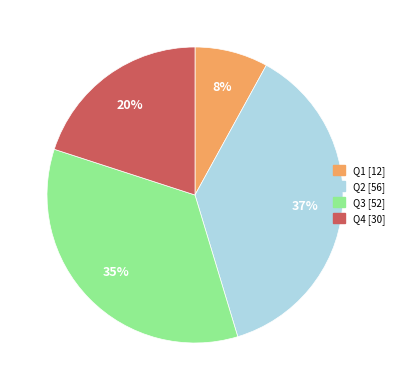

Rank the categories by value from lowest to highest.

Q1, Q4, Q3, Q2